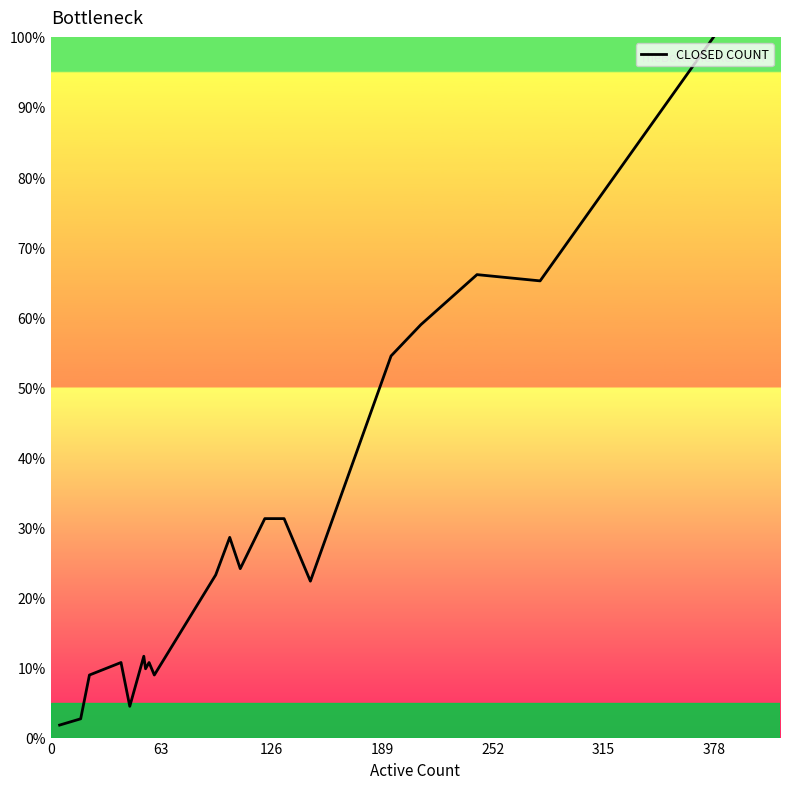

What is the maximum value shown in the chart?

100.0